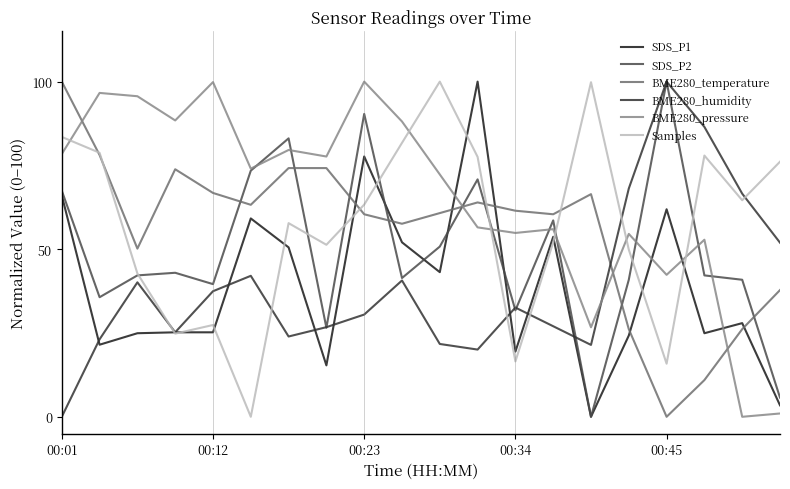

What are all the series names shown in the legend?

SDS_P1, SDS_P2, BME280_temperature, BME280_humidity, BME280_pressure, Samples